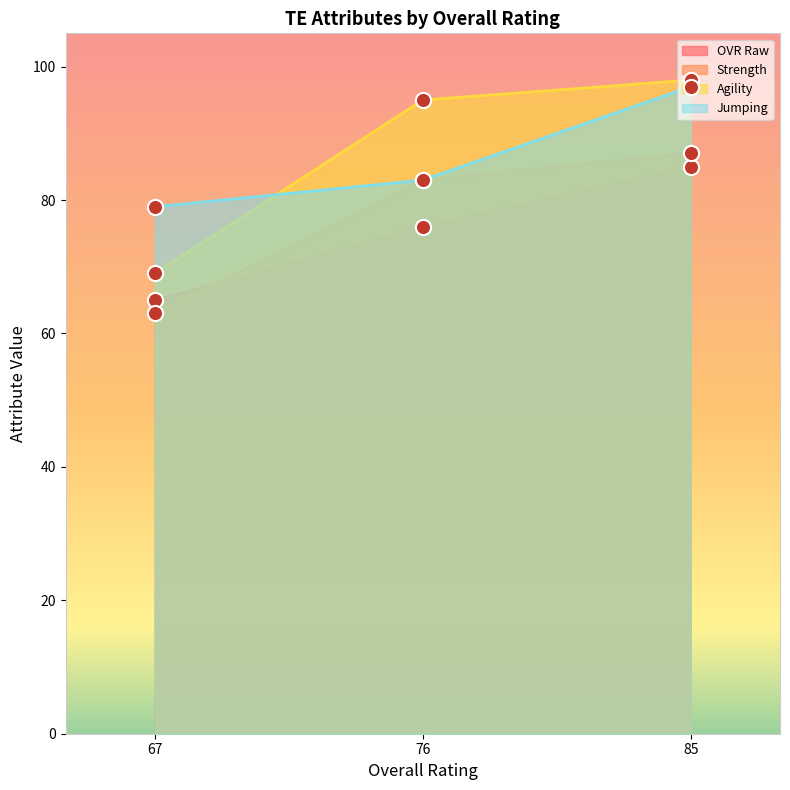

What are all the series names shown in the legend?

OVR Raw, Strength, Agility, Jumping